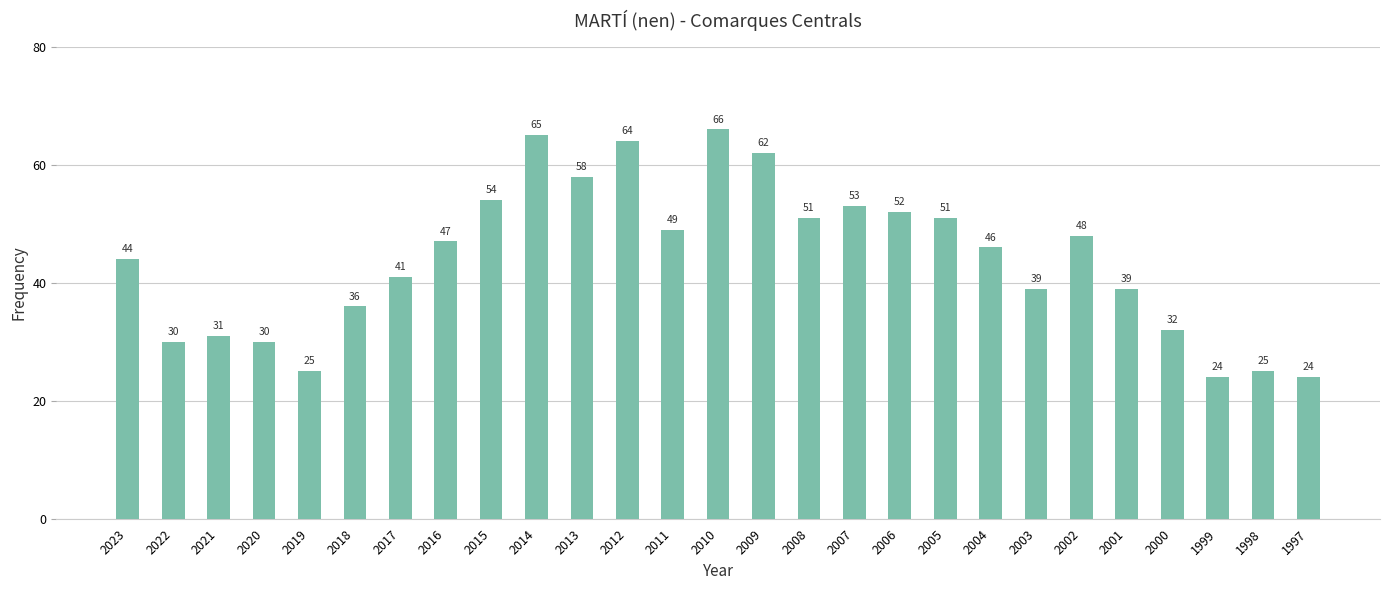

What is the sum of the values at 2008 and 2016?

98